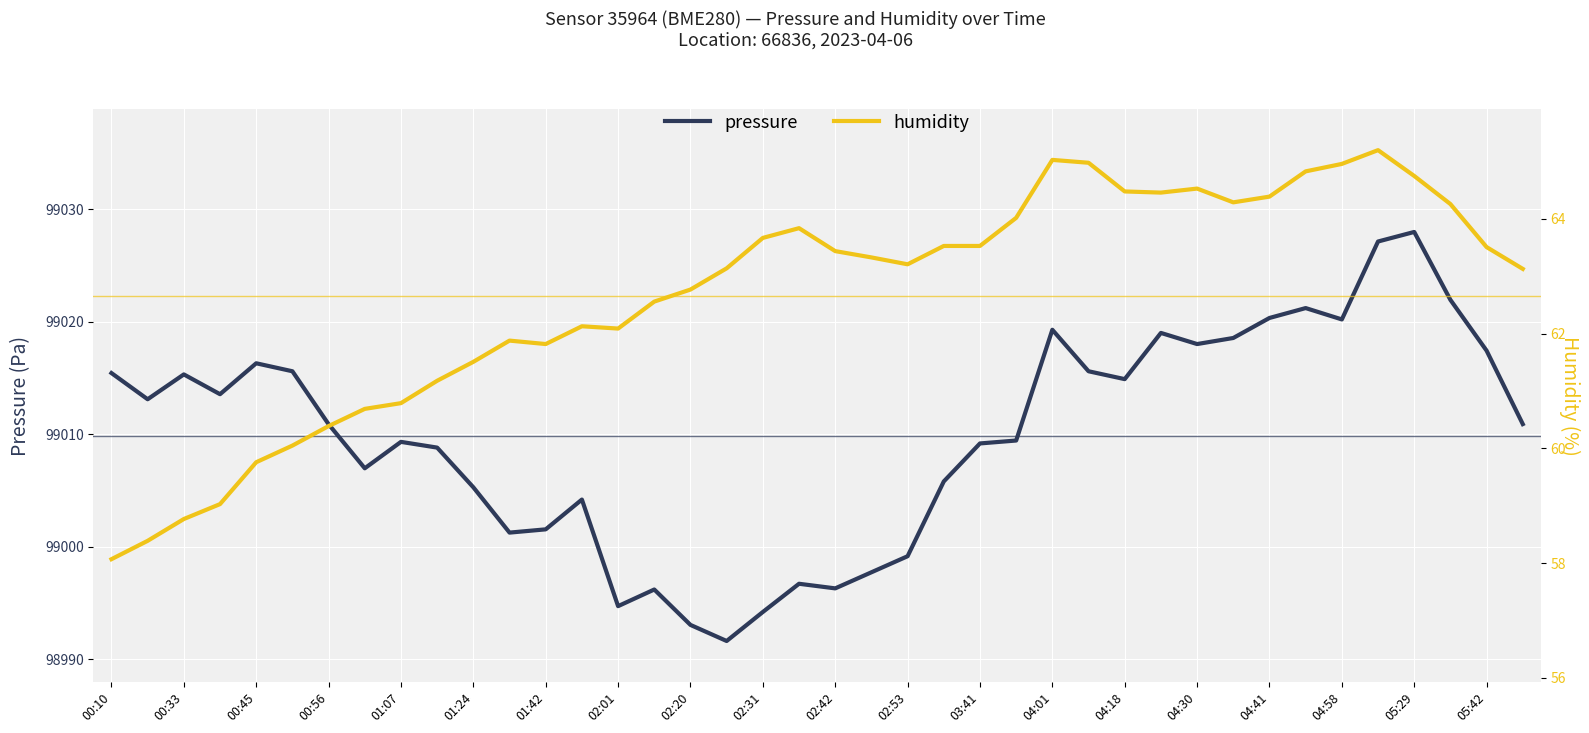

How many distinct data groups are displayed?

2